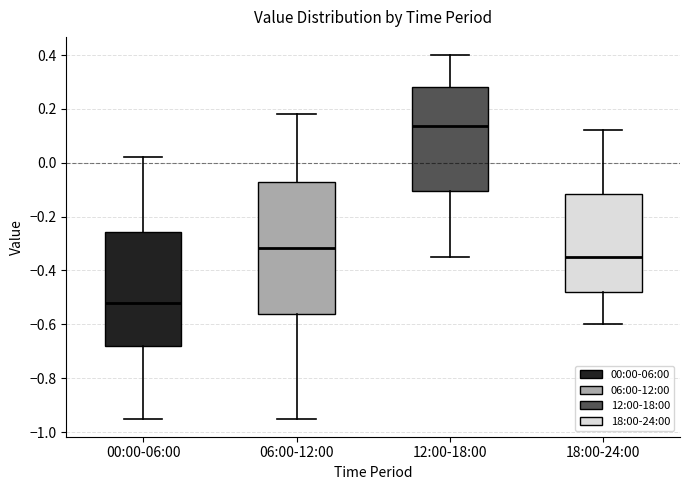

Comparing the boxes themselves (not the whiskers), which one is the tallest?

06:00-12:00